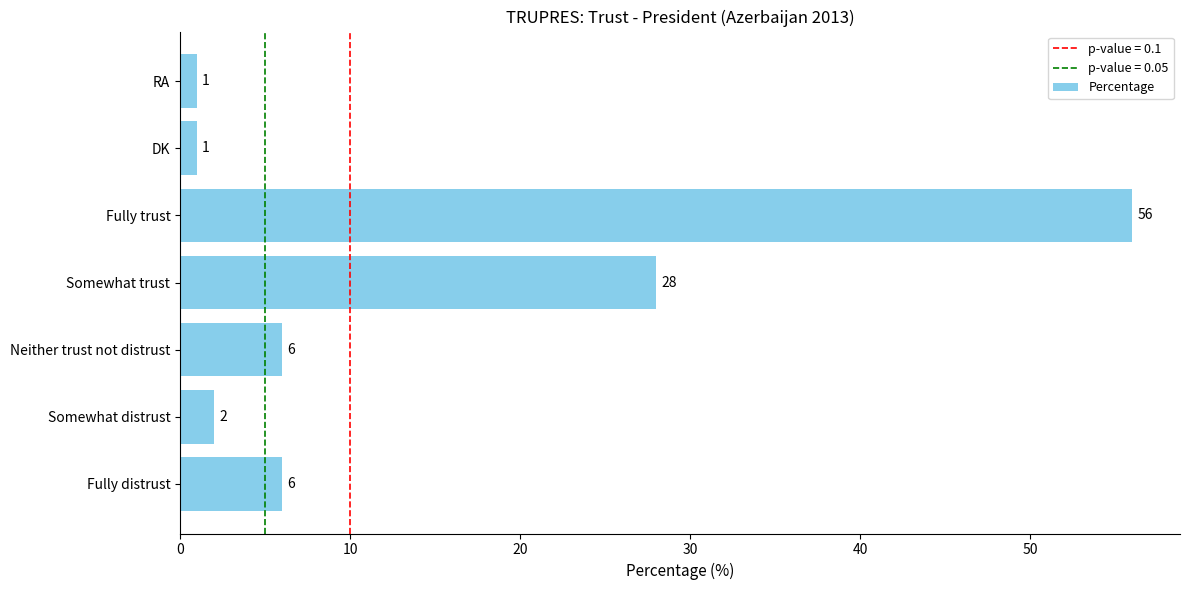

What is the approximate value at Somewhat trust, to the nearest 10?

30